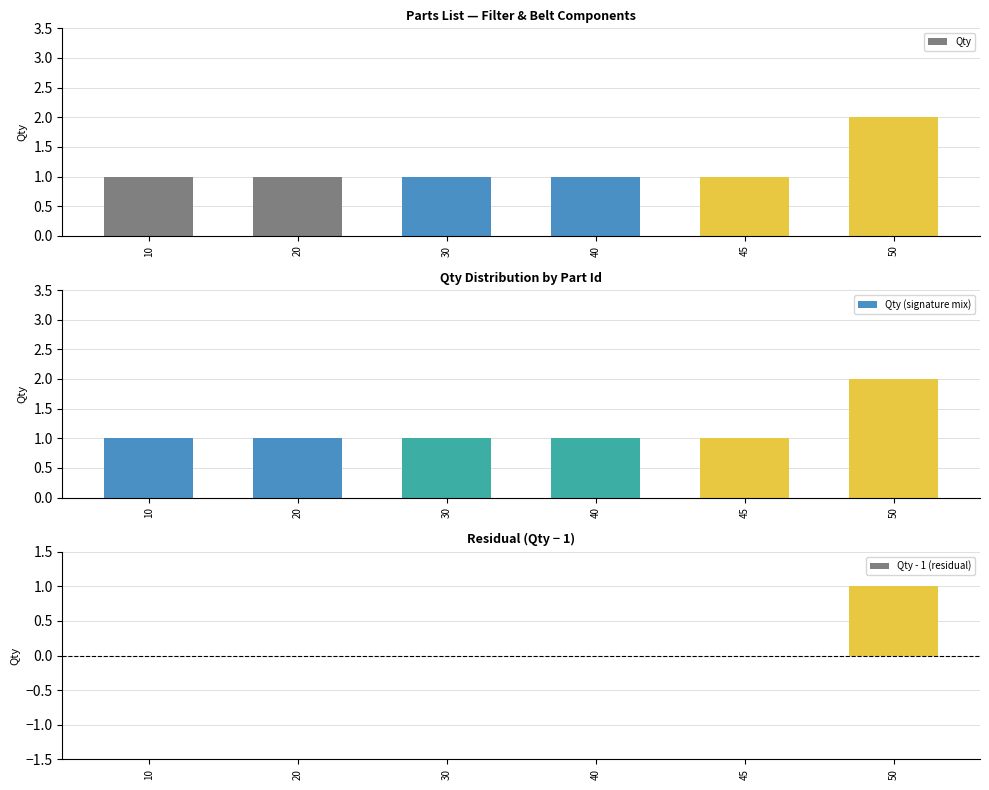

At which category does the chart reach its peak across all series?

50